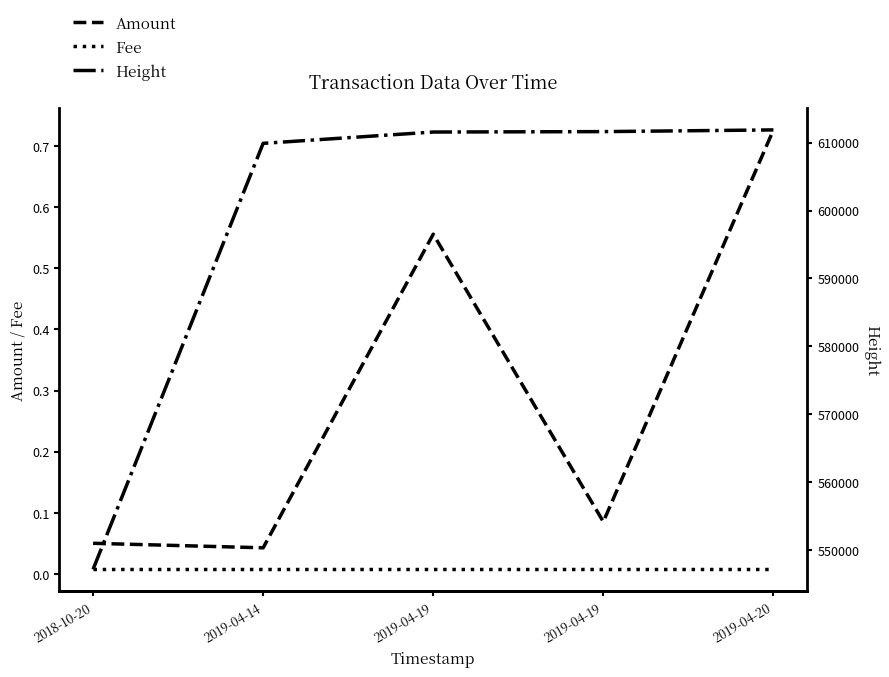

True or false: Height and Fee cross at least once.

False